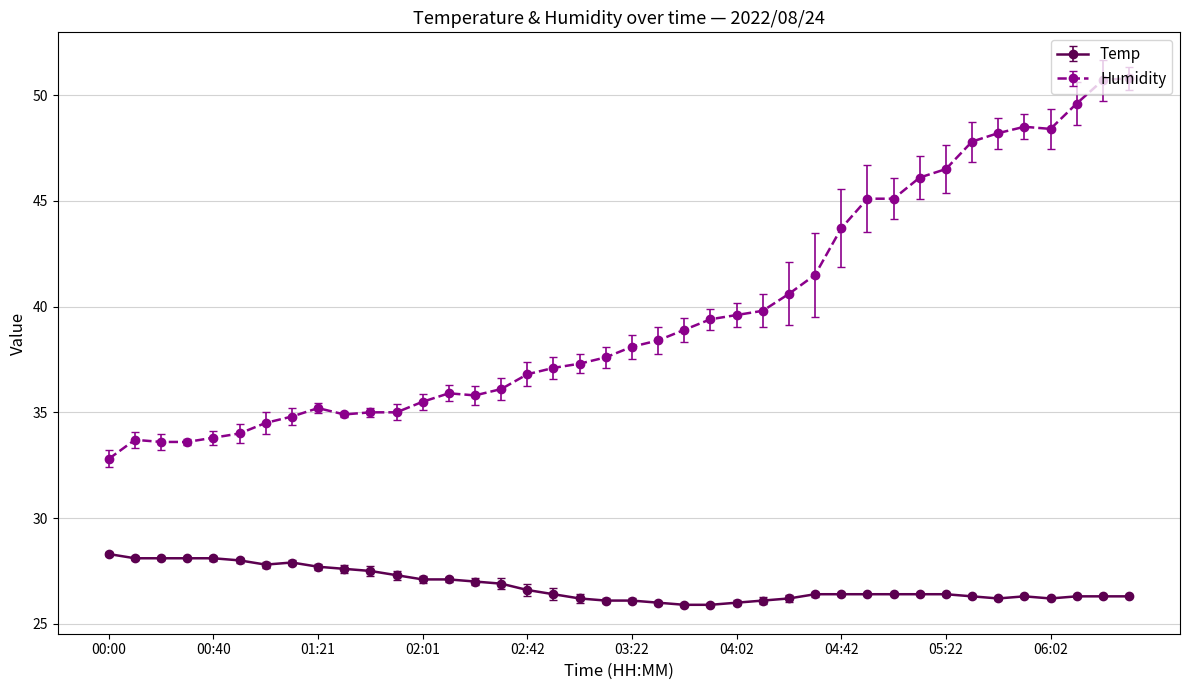

Rank the series by their maximum value, from highest to lowest.

Humidity, Temp